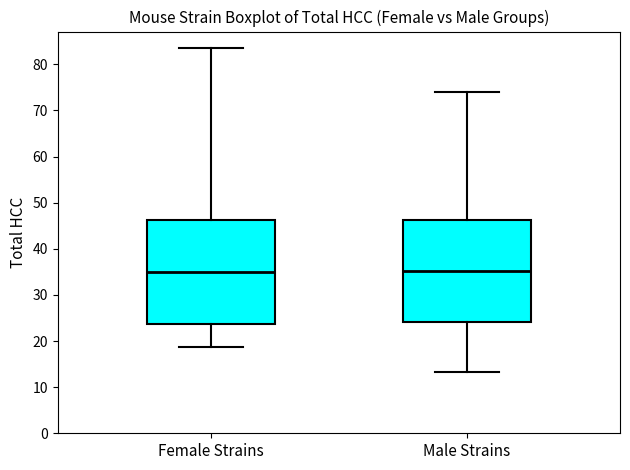

Reading left to right, read every box against the y-axis: the position of its median line, the range the box covers, and the ends of its whiskers. The values are not printed on the chart, so give them approximately, as read against the axis.

Female Strains: median 35, box 24 to 46, whiskers 19 to 84
Male Strains: median 35, box 24 to 46, whiskers 13 to 74